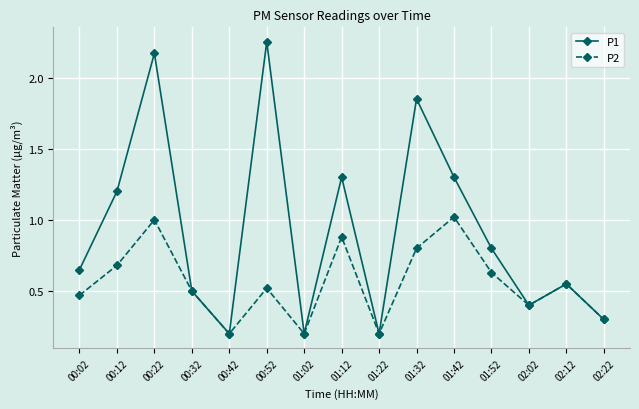

Which series has the largest total across all categories?

P1